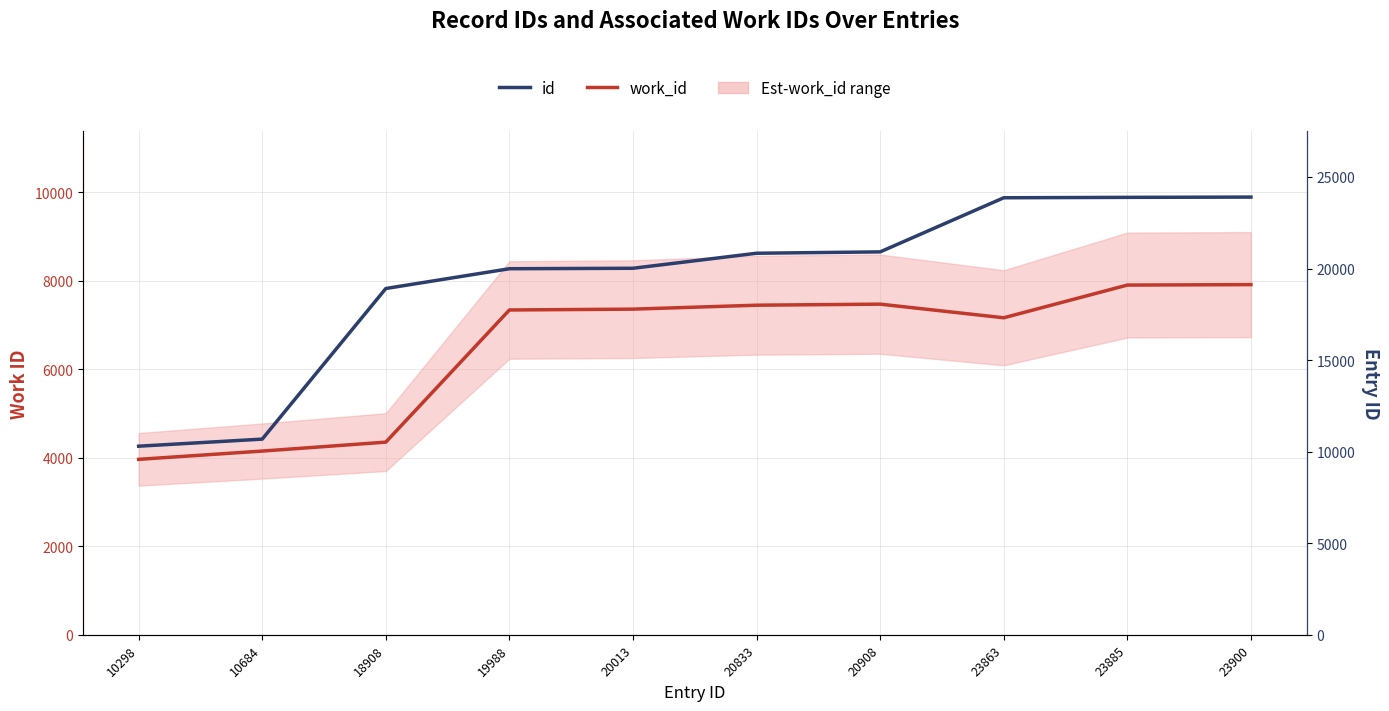

True or false: work_id and id intersect in this chart.

False